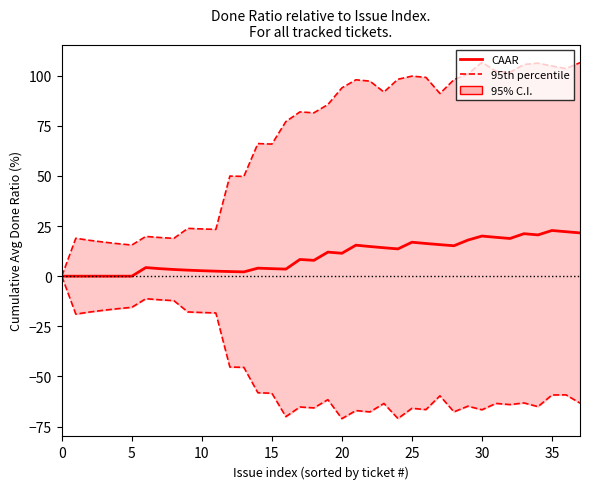

True or false: CAAR and 95th percentile cross at least once.

False